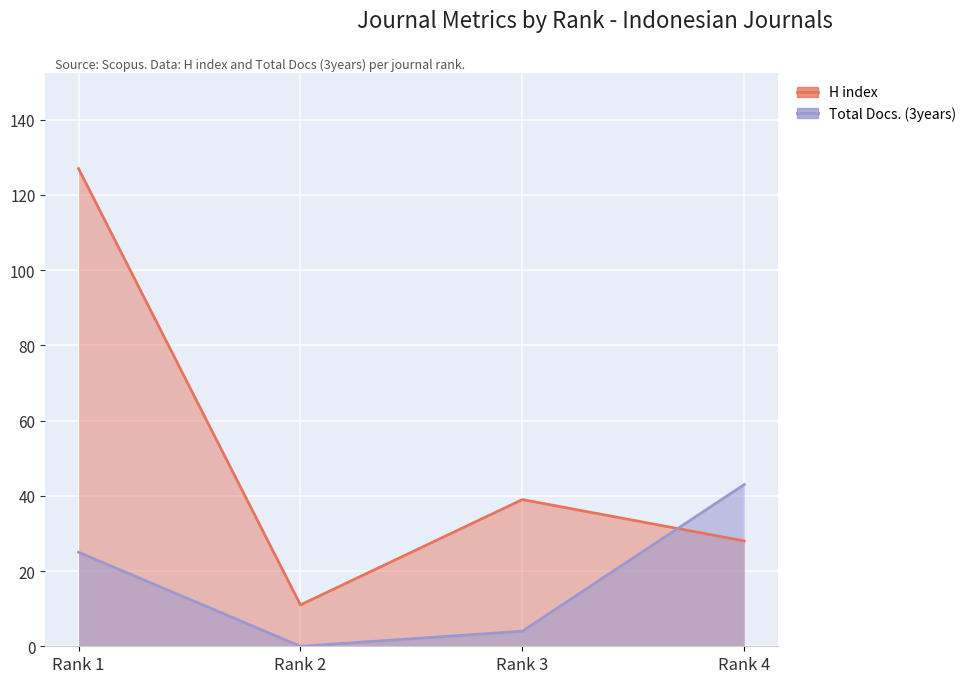

What is the value of the Total Docs. (3years) point at the 1st from the left?

25